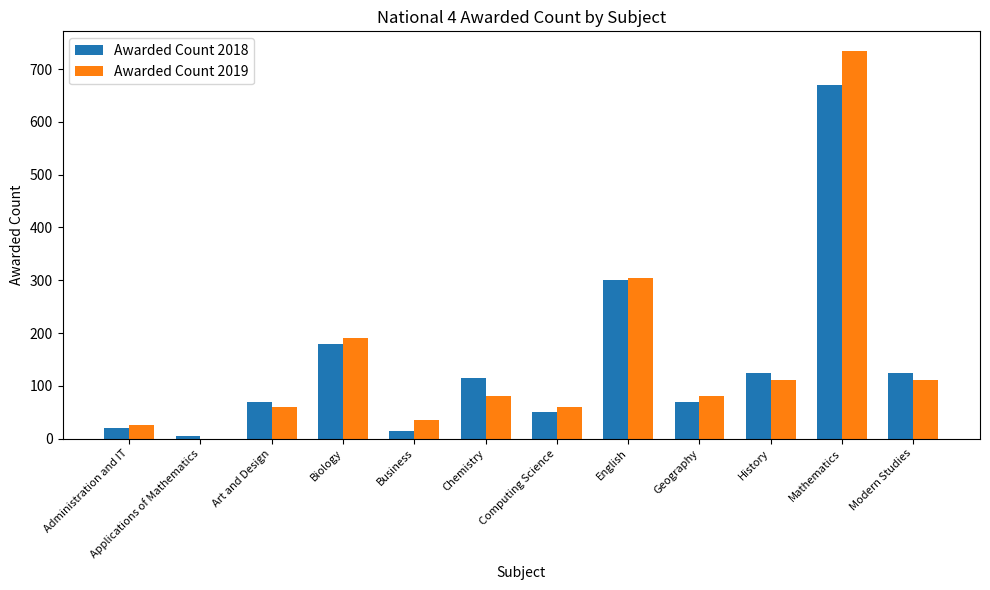

What is the spread (max minus min) of values at Geography?

10